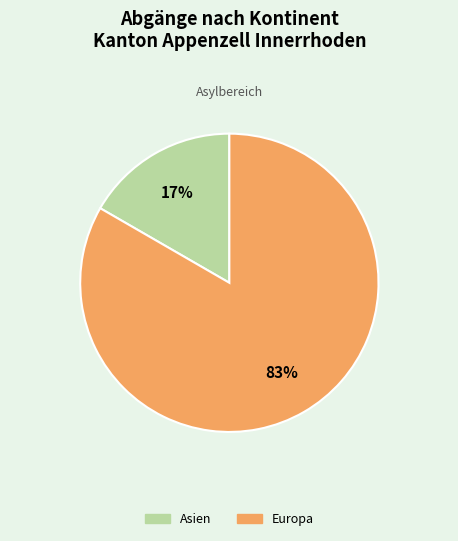

Is there any slice that represents more than half of the pie?

Yes